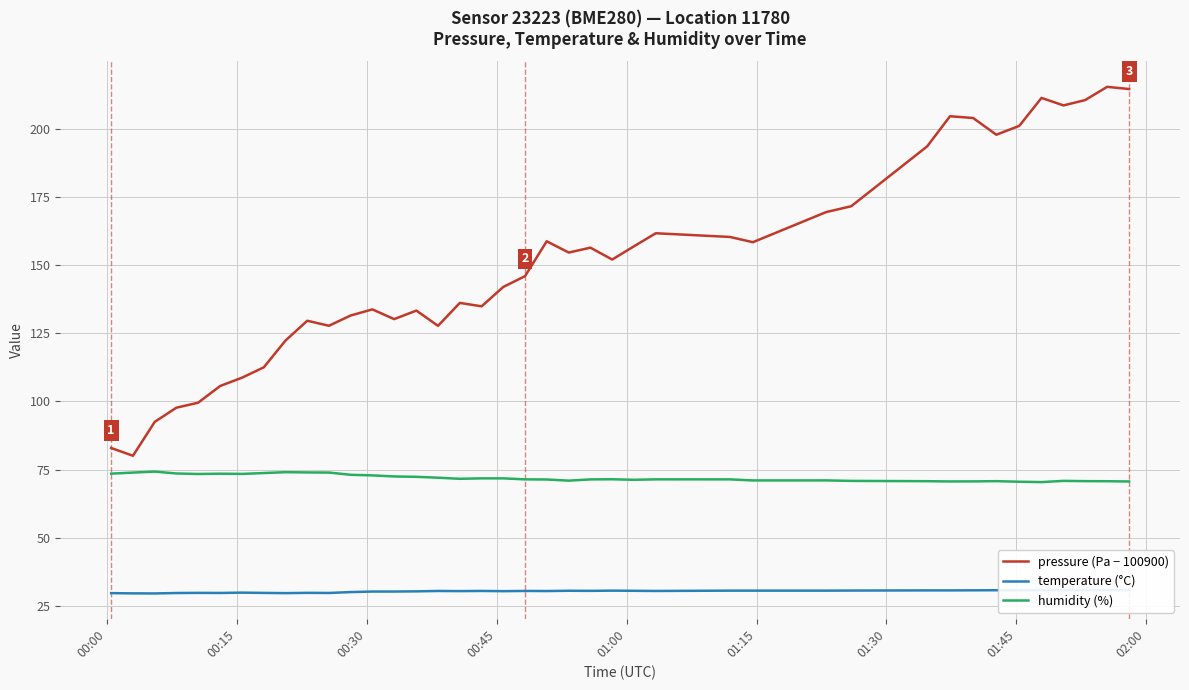

How many lines are shown in the chart?

3